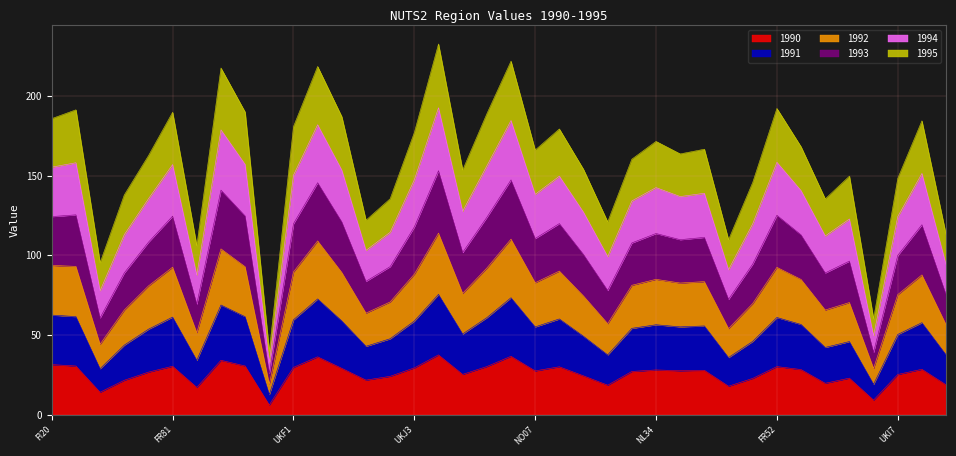

Which has a higher value, ITF5 or FR82?

FR82